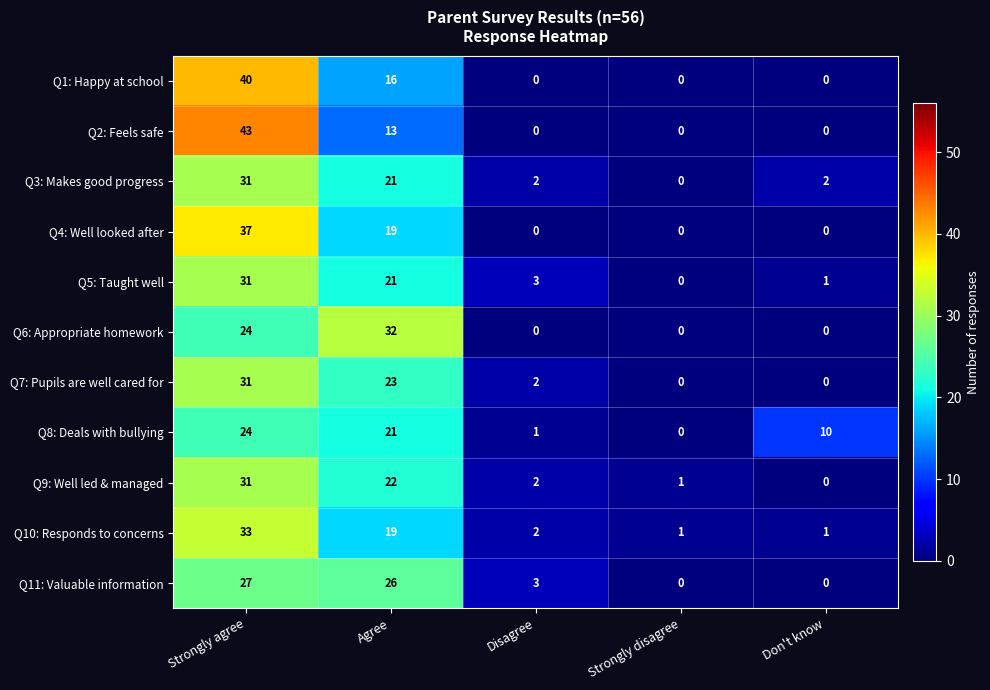

Where is Q6: Appropriate homework nearest to the value 16?

Strongly agree